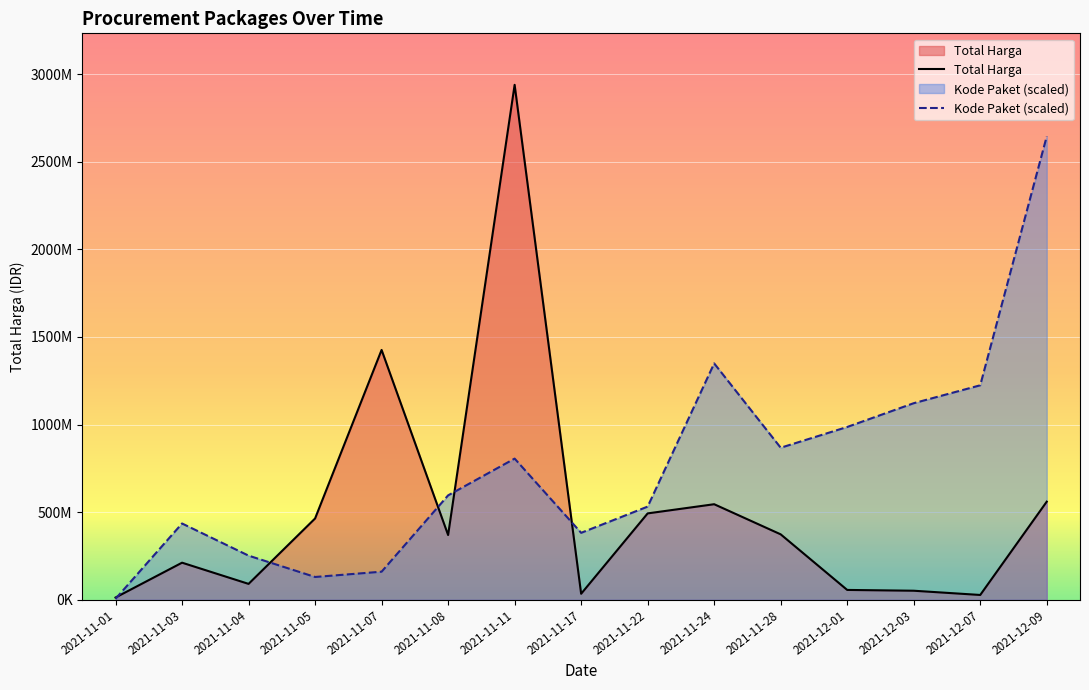

Which series has the largest range (max minus min)?

Total Harga